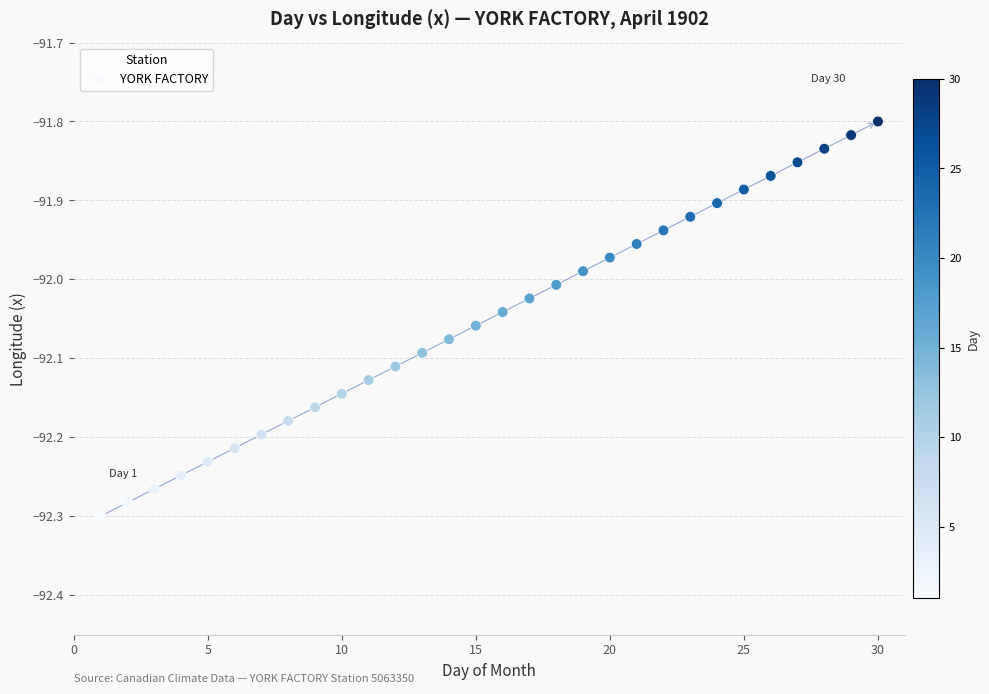

What is the range of X values (max minus min)?

29.0